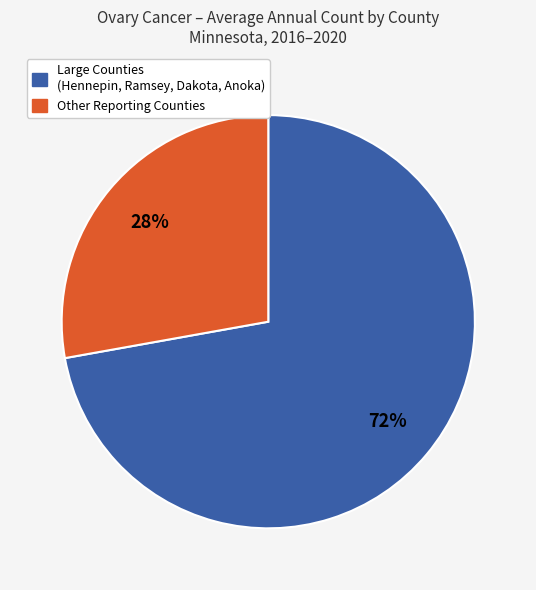

To the nearest percent, what is the difference between the largest and smallest slice percentages?

44%